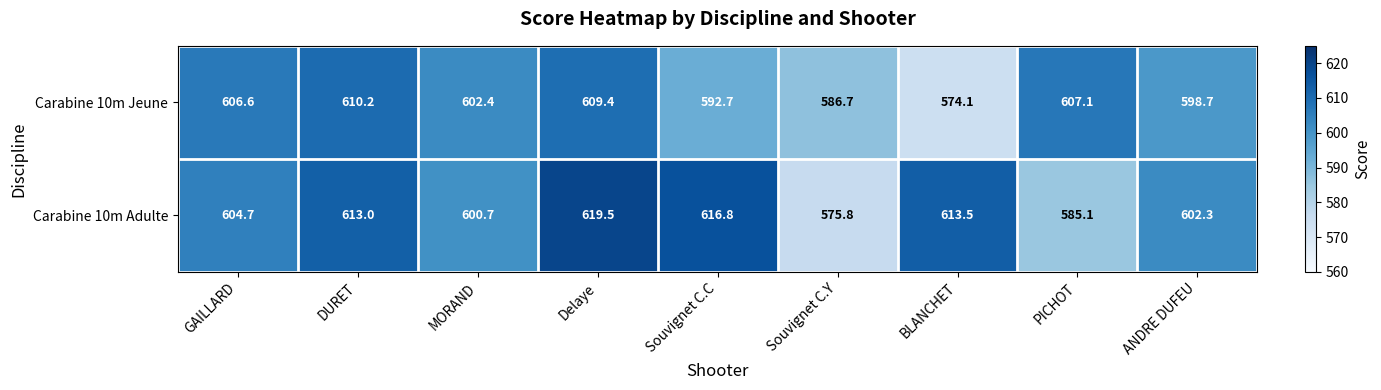

What is the highest value of the Carabine 10m Jeune series?

610.2